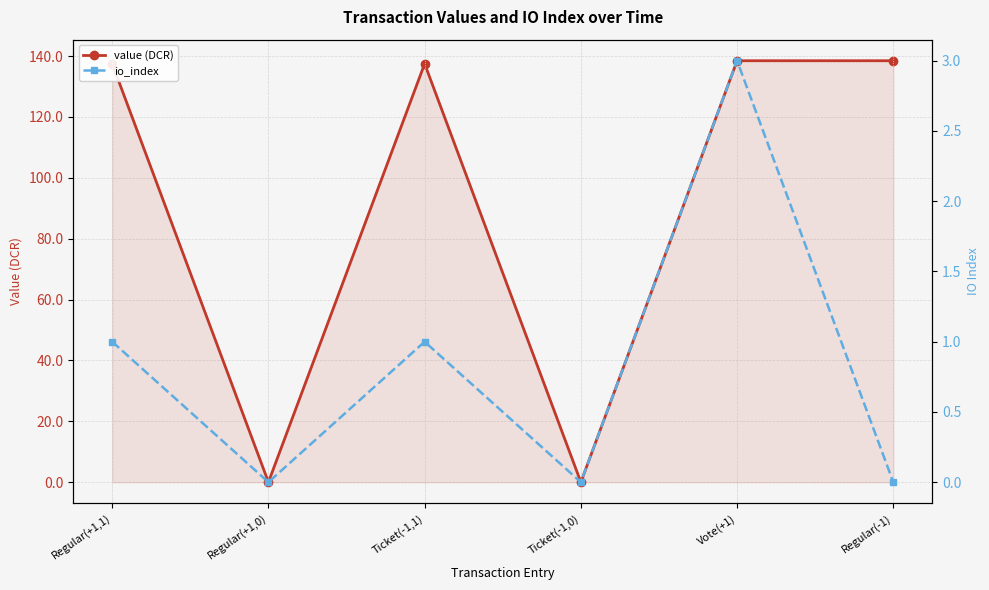

What is the greatest value displayed?

138.5